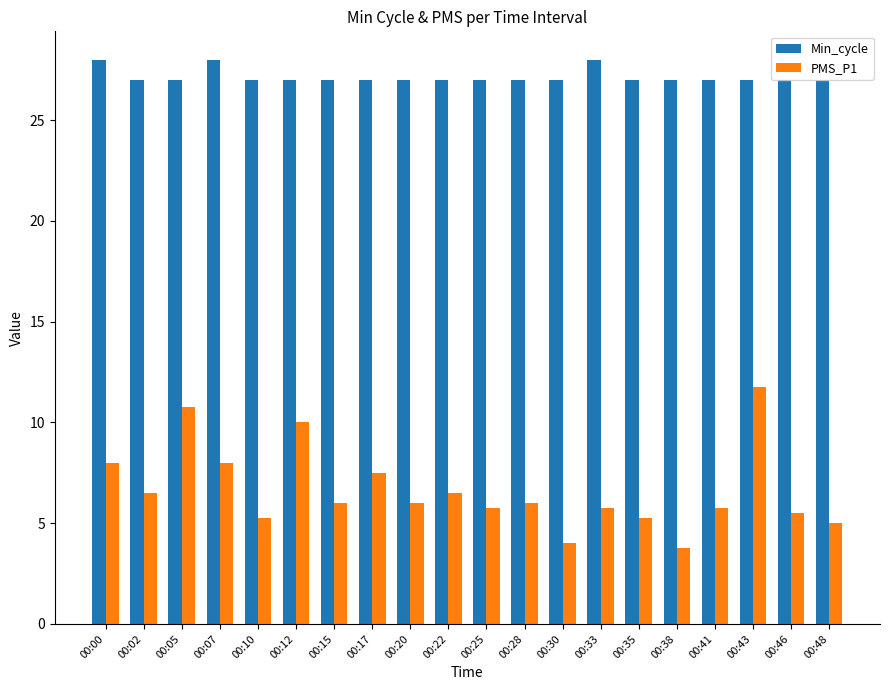

The Min_cycle series shows 27.0 at 00:05. True or false?

True